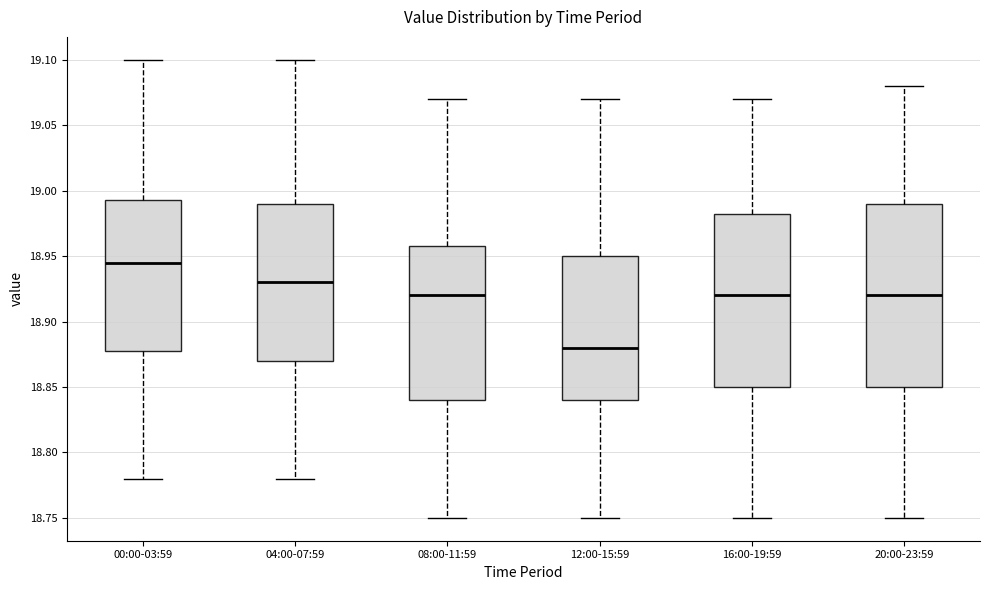

Which box has the highest median line?

00:00-03:59